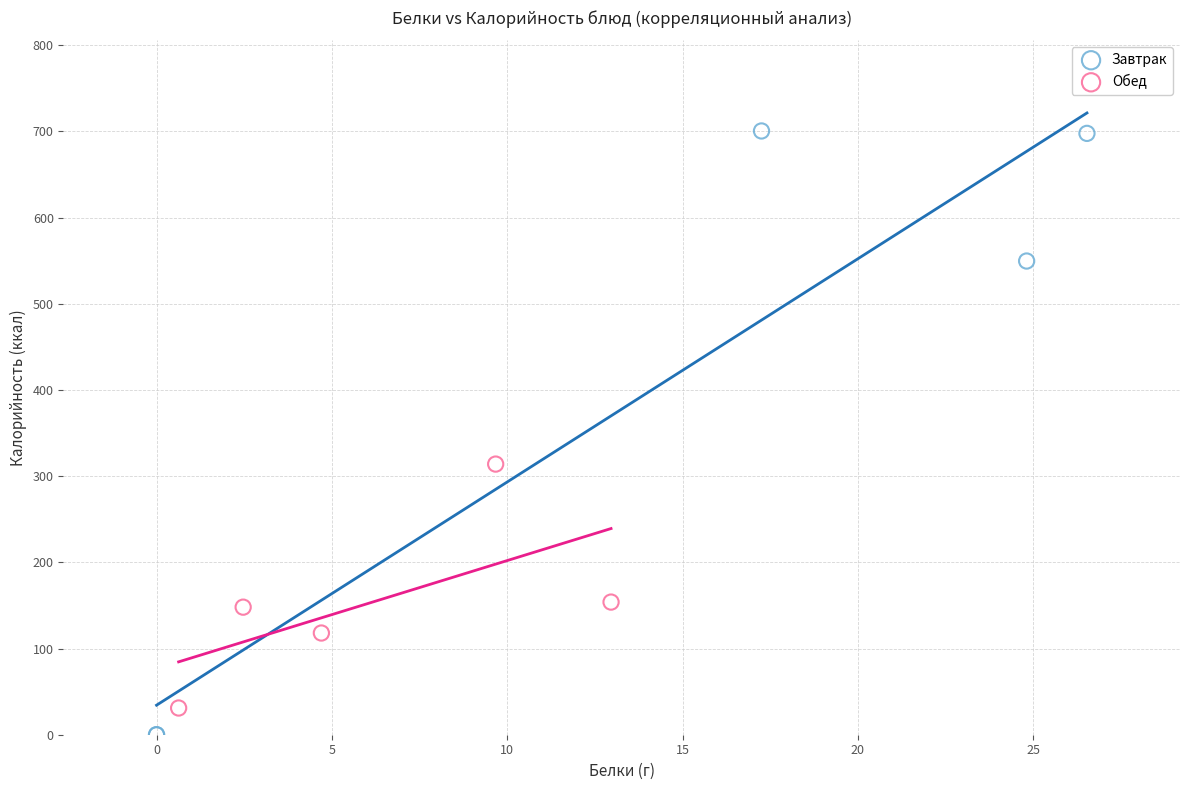

Which series has the largest Y range (max minus min)?

Завтрак